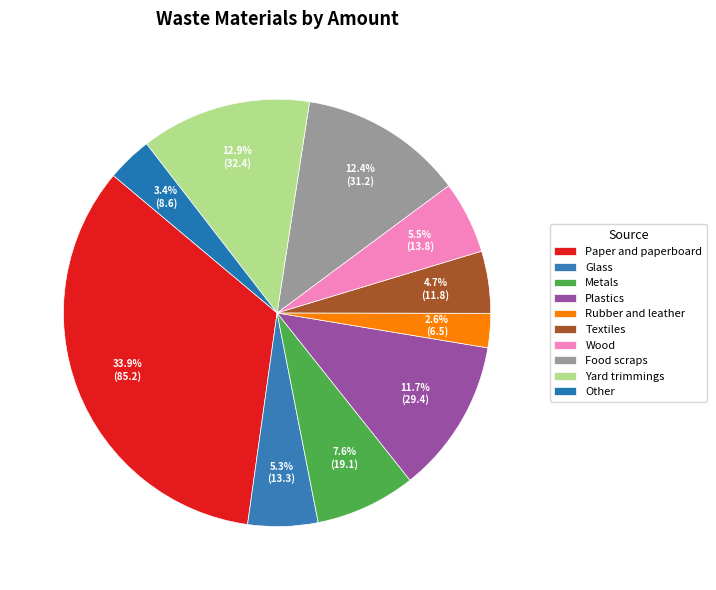

What percentage do Plastics and Rubber and leather together represent?

14.3%